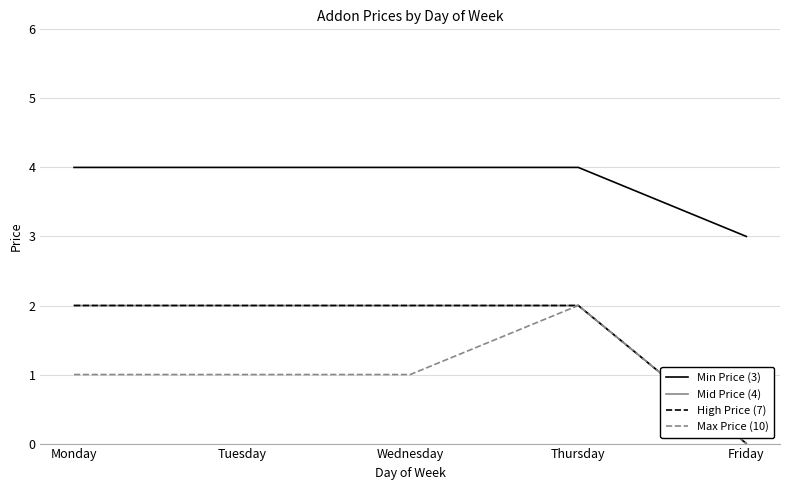

Rank the series at Tuesday from lowest to highest value.

Max Price (10), Mid Price (4), High Price (7), Min Price (3)